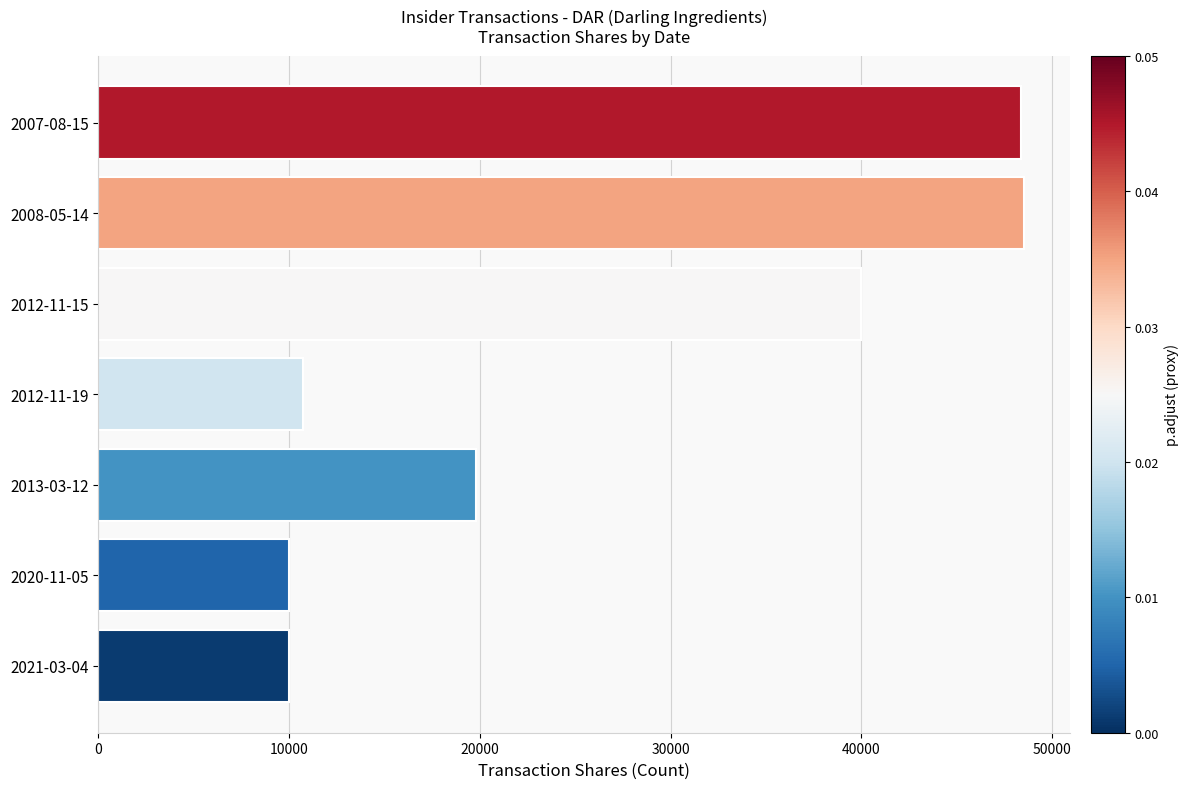

What is the change in value from 2021-03-04 to 2013-03-12?

+9804